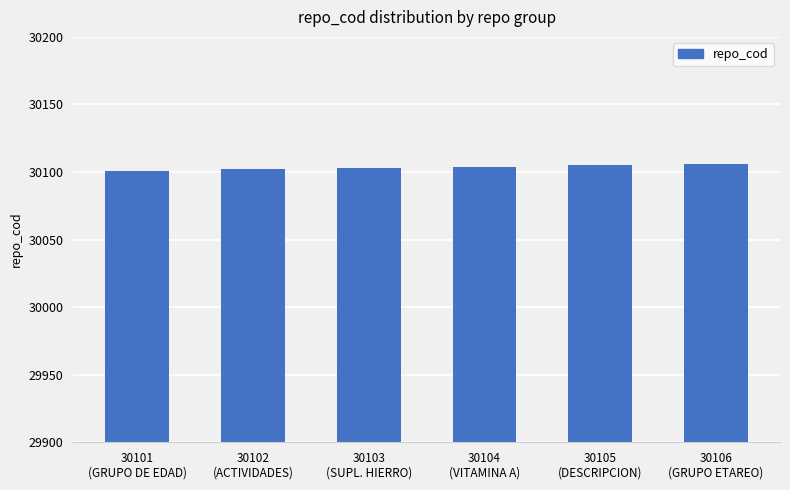

What is the label of the 2nd bar from the left?

30102
(ACTIVIDADES)